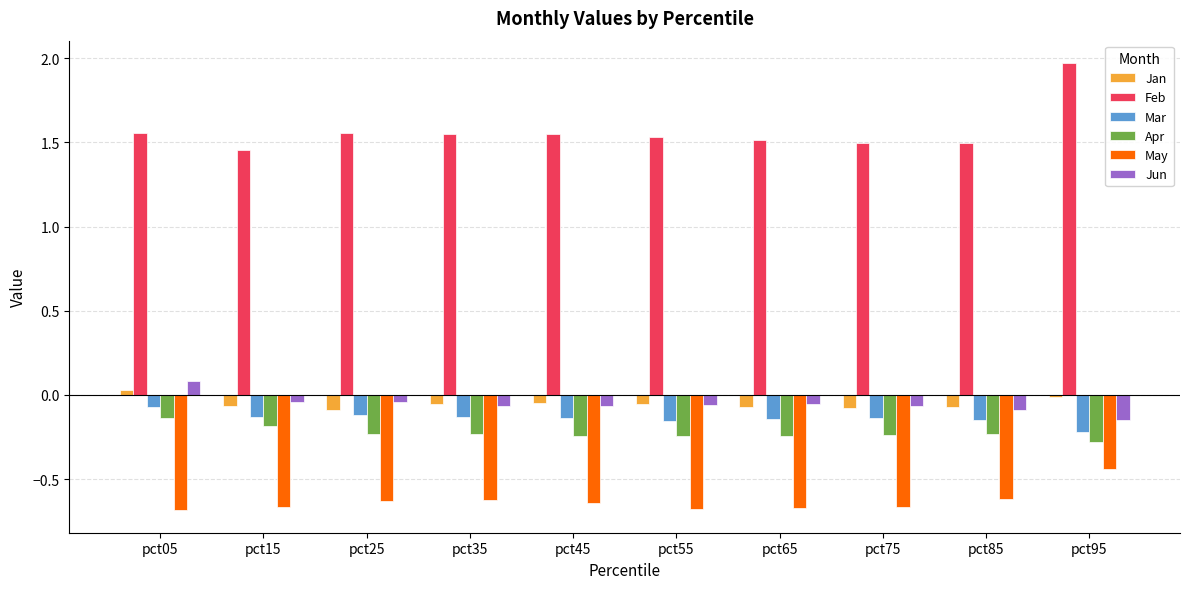

What is the difference between the Apr values at pct15 and pct85?

0.1